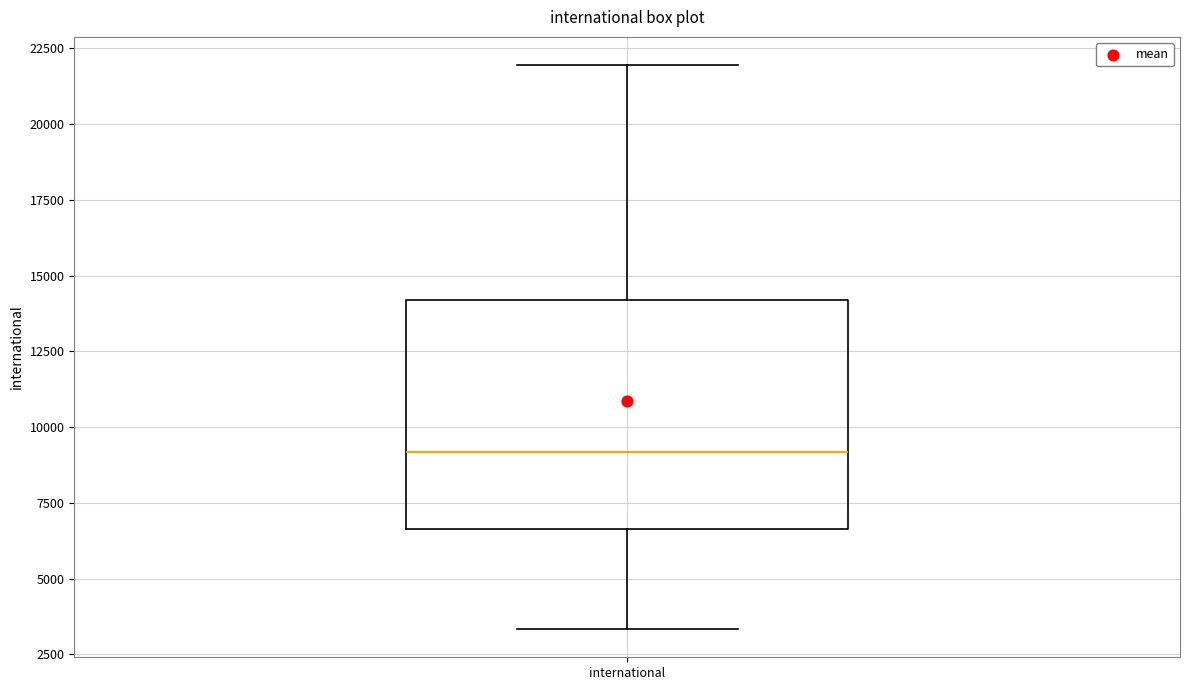

Read this box plot against the y-axis: the position of the median line, the range covered by the box, and the ends of both whiskers. The values are not printed on the chart, so give them approximately, as read against the axis.

median 9000, box 6500 to 14000, whiskers 3500 to 22000